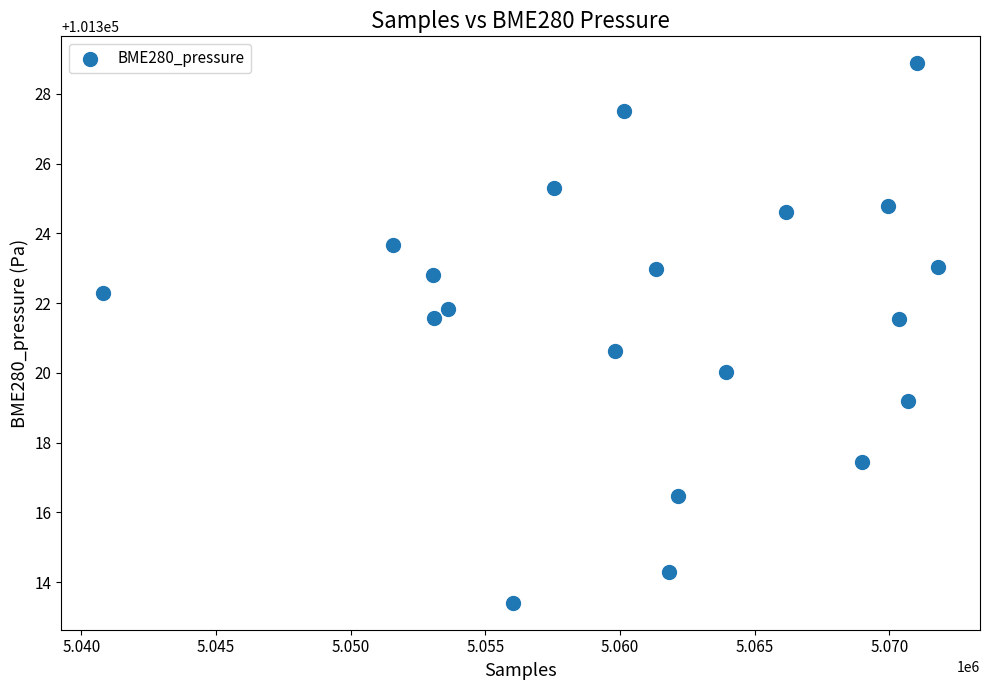

What Y value in the scatter plot is closest to 101321?

101320.6